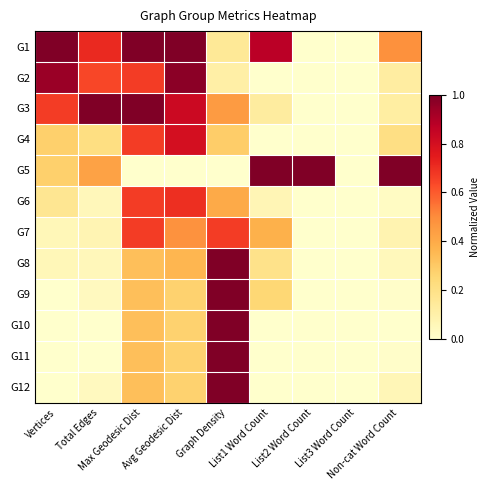

Reading left to right, transcribe all the data shown in this chart.

G1: Vertices=1.0	Total Edges=0.7	Max Geodesic Dist=1.0	Avg Geodesic Dist=1.0	Graph Density=0.2	List1 Word Count=0.9	List2 Word Count=0.0	List3 Word Count=0.0	Non-cat Word Count=0.5
G2: Vertices=0.9	Total Edges=0.6	Max Geodesic Dist=0.7	Avg Geodesic Dist=1.0	Graph Density=0.1	List1 Word Count=0.0	List2 Word Count=0.0	List3 Word Count=0.0	Non-cat Word Count=0.1
G3: Vertices=0.7	Total Edges=1.0	Max Geodesic Dist=1.0	Avg Geodesic Dist=0.8	Graph Density=0.5	List1 Word Count=0.1	List2 Word Count=0.0	List3 Word Count=0.0	Non-cat Word Count=0.1
G4: Vertices=0.3	Total Edges=0.2	Max Geodesic Dist=0.7	Avg Geodesic Dist=0.8	Graph Density=0.3	List1 Word Count=0.0	List2 Word Count=0.0	List3 Word Count=0.0	Non-cat Word Count=0.2
G5: Vertices=0.3	Total Edges=0.4	Max Geodesic Dist=0.0	Avg Geodesic Dist=0.0	Graph Density=0.0	List1 Word Count=1.0	List2 Word Count=1.0	List3 Word Count=0.0	Non-cat Word Count=1.0
G6: Vertices=0.2	Total Edges=0.1	Max Geodesic Dist=0.7	Avg Geodesic Dist=0.7	Graph Density=0.4	List1 Word Count=0.1	List2 Word Count=0.0	List3 Word Count=0.0	Non-cat Word Count=0.0
G7: Vertices=0.1	Total Edges=0.1	Max Geodesic Dist=0.7	Avg Geodesic Dist=0.5	Graph Density=0.7	List1 Word Count=0.4	List2 Word Count=0.0	List3 Word Count=0.0	Non-cat Word Count=0.1
G8: Vertices=0.1	Total Edges=0.1	Max Geodesic Dist=0.3	Avg Geodesic Dist=0.4	Graph Density=1.0	List1 Word Count=0.2	List2 Word Count=0.0	List3 Word Count=0.0	Non-cat Word Count=0.1
G9: Vertices=0.0	Total Edges=0.0	Max Geodesic Dist=0.3	Avg Geodesic Dist=0.3	Graph Density=1.0	List1 Word Count=0.2	List2 Word Count=0.0	List3 Word Count=0.0	Non-cat Word Count=0.0
G10: Vertices=0.0	Total Edges=0.0	Max Geodesic Dist=0.3	Avg Geodesic Dist=0.3	Graph Density=1.0	List1 Word Count=0.0	List2 Word Count=0.0	List3 Word Count=0.0	Non-cat Word Count=0.0
G11: Vertices=0.0	Total Edges=0.0	Max Geodesic Dist=0.3	Avg Geodesic Dist=0.3	Graph Density=1.0	List1 Word Count=0.0	List2 Word Count=0.0	List3 Word Count=0.0	Non-cat Word Count=0.0
G12: Vertices=0.0	Total Edges=0.0	Max Geodesic Dist=0.3	Avg Geodesic Dist=0.3	Graph Density=1.0	List1 Word Count=0.0	List2 Word Count=0.0	List3 Word Count=0.0	Non-cat Word Count=0.1